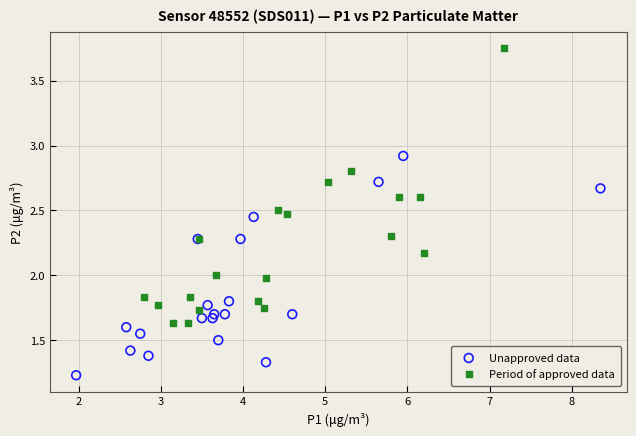

What are all the series names shown in the legend?

Unapproved data, Period of approved data